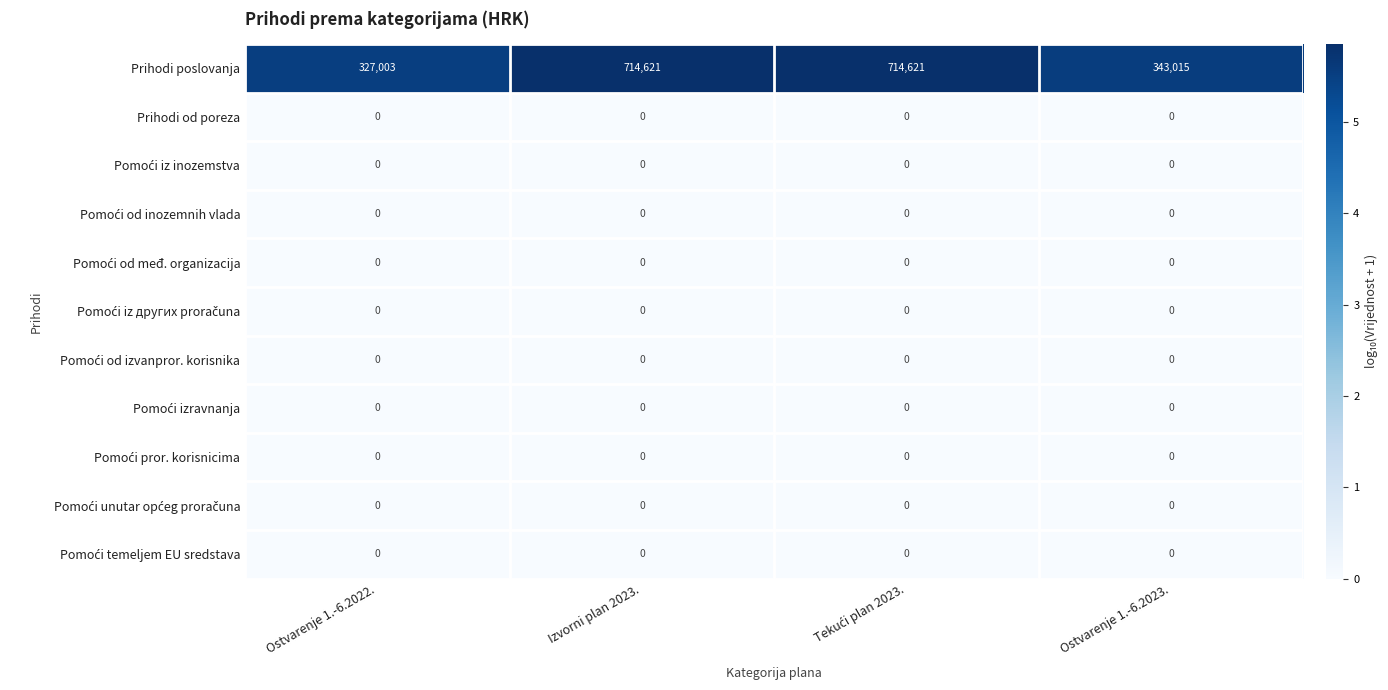

Which series has the largest range (max minus min)?

Prihodi poslovanja